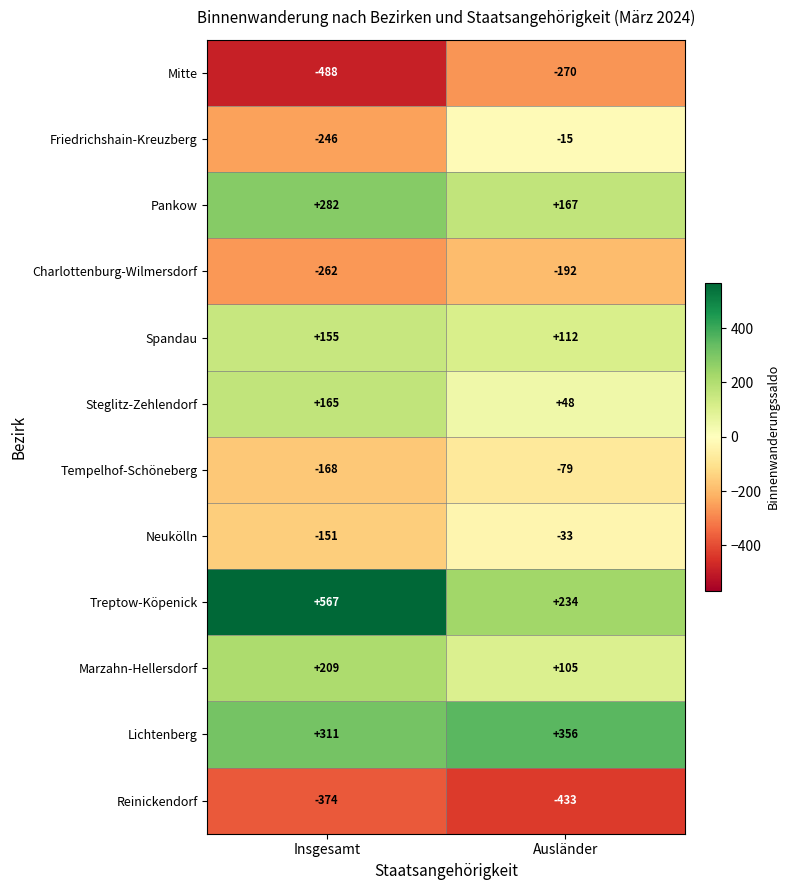

Where is Charlottenburg-Wilmersdorf nearest to the value -227?

Insgesamt